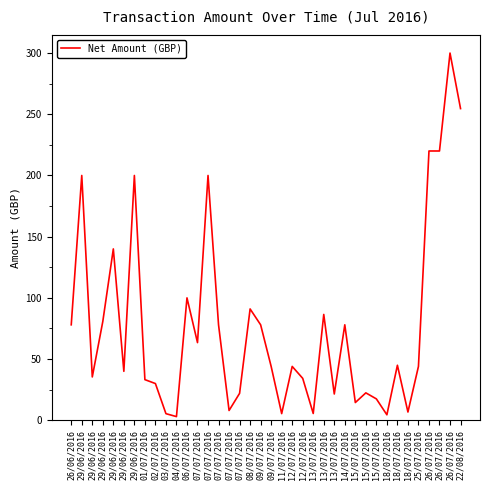

What is the average value?

77.8